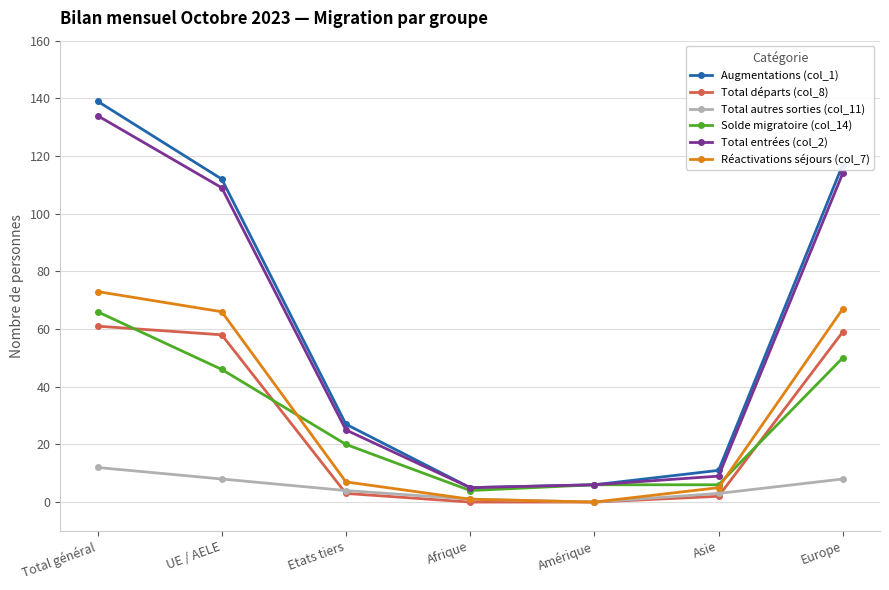

Where do Solde migratoire (col_14) and Total départs (col_8) first cross each other?

Total général and UE / AELE